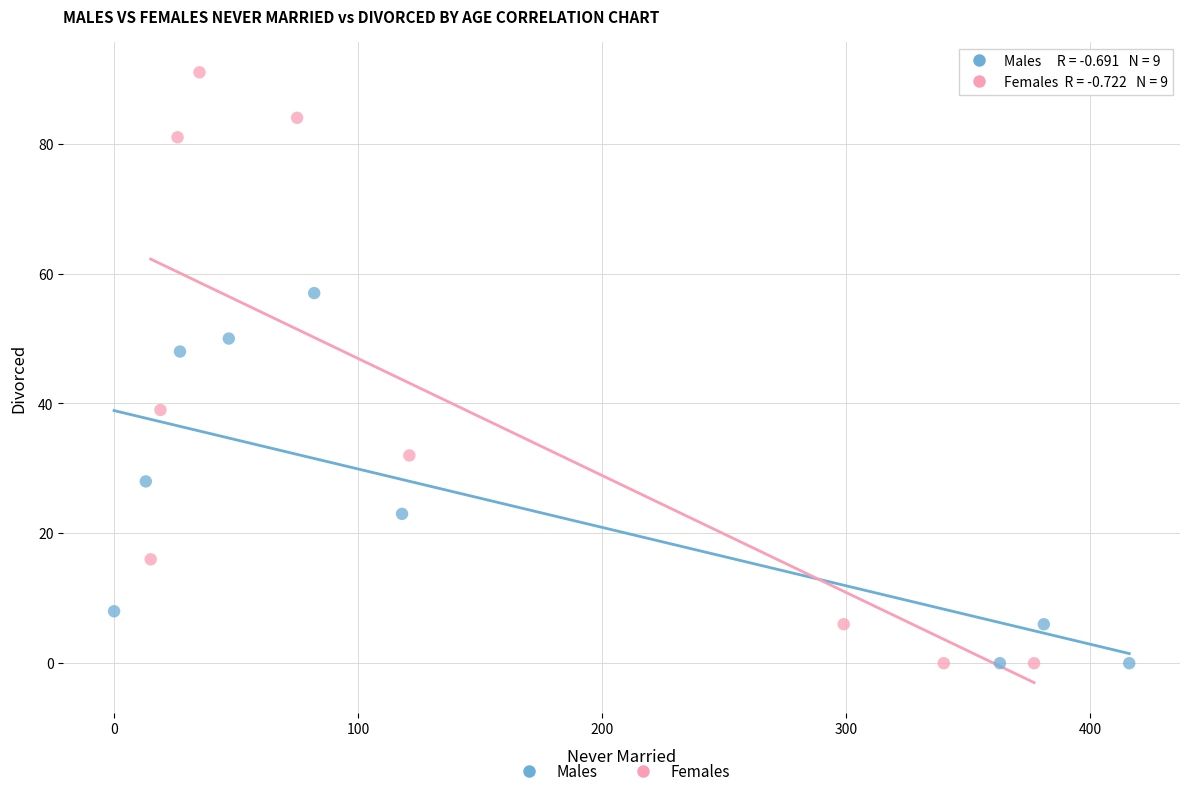

What are all the series names shown in the legend?

Males, Females